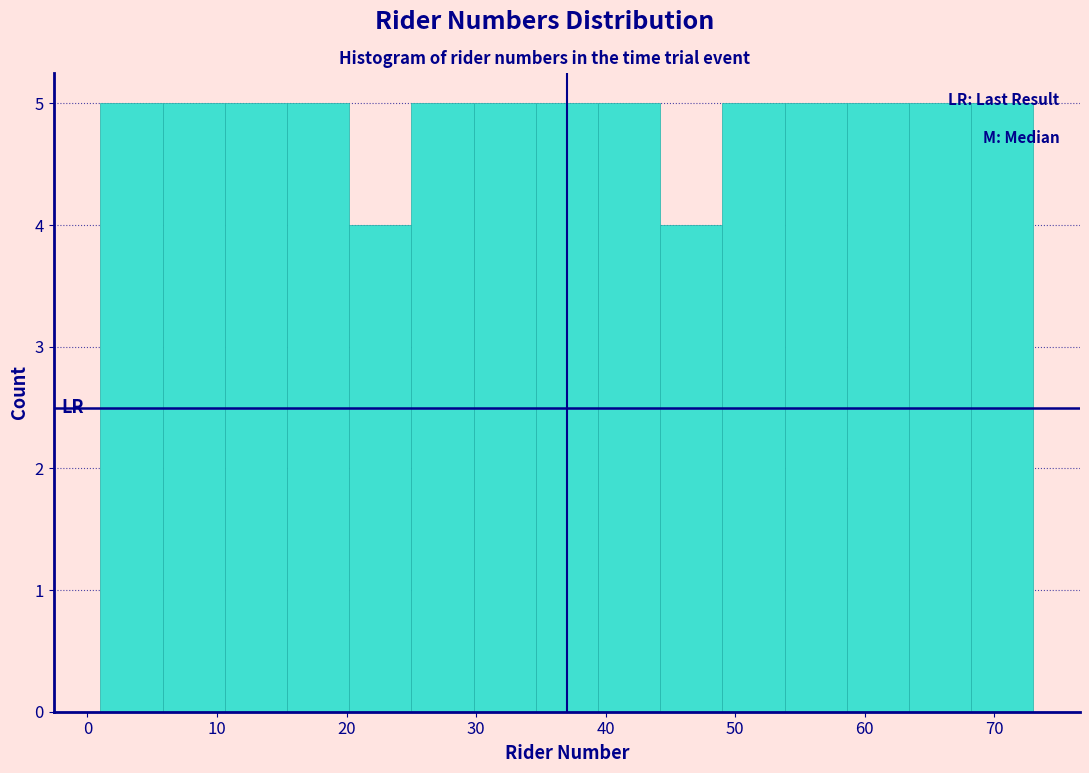

Reading left to right, transcribe this chart: for each bar, give the range it covers on the x-axis and its height. Neither the bar edges nor the heights are printed on the chart, so give them approximately, as read against the axes.

1.0 to 5.8: 5
5.8 to 10.6: 5
10.6 to 15.4: 5
15.4 to 20.2: 5
20.2 to 25.0: 4
25.0 to 29.8: 5
29.8 to 34.6: 5
34.6 to 39.4: 5
39.4 to 44.2: 5
44.2 to 49.0: 4
49.0 to 53.8: 5
53.8 to 58.6: 5
58.6 to 63.4: 5
63.4 to 68.2: 5
68.2 to 73.0: 5